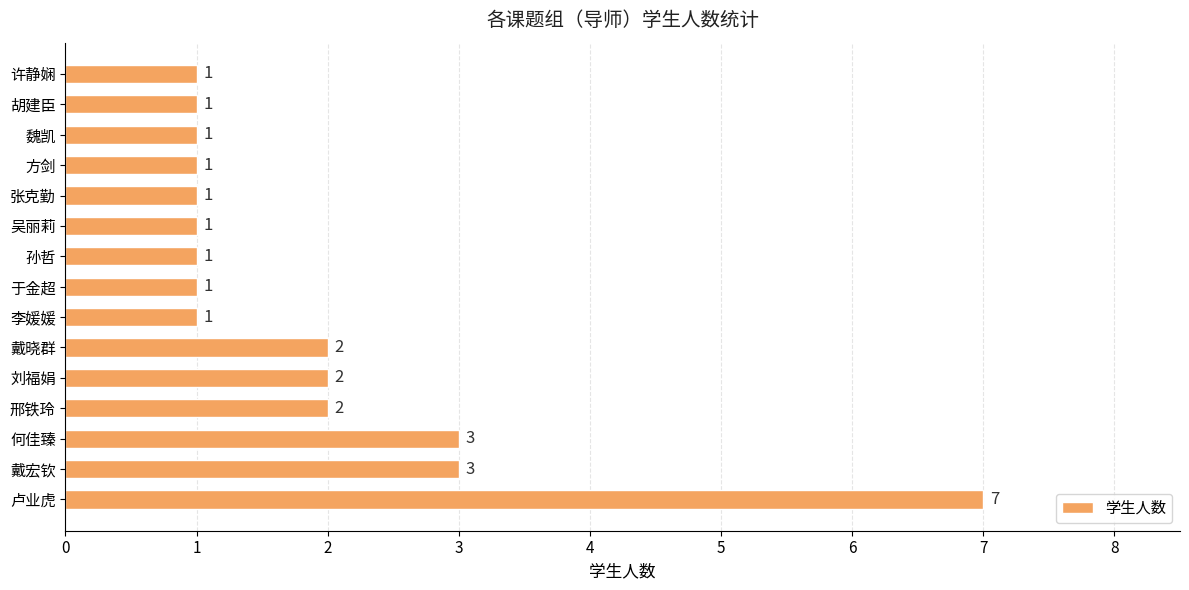

True or false: the data shows 1 at 吴丽莉.

True